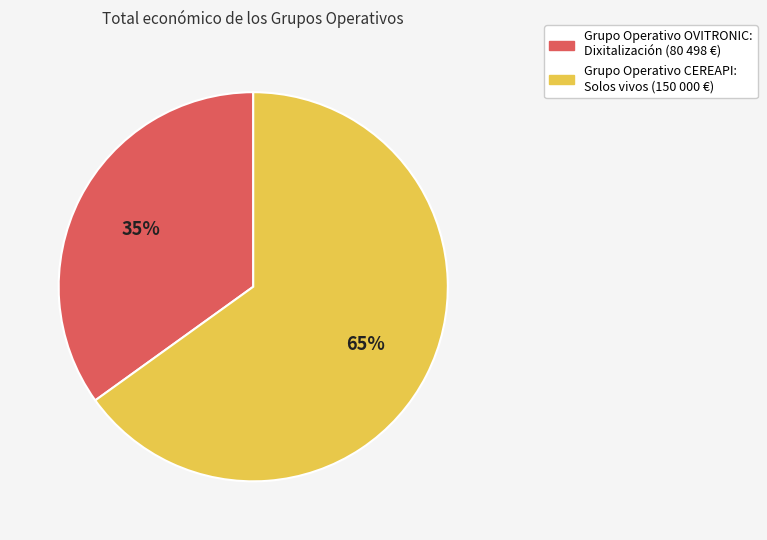

To the nearest percent, what is the combined percentage of Grupo Operativo OVITRONIC and Grupo Operativo CEREAPI?

100%